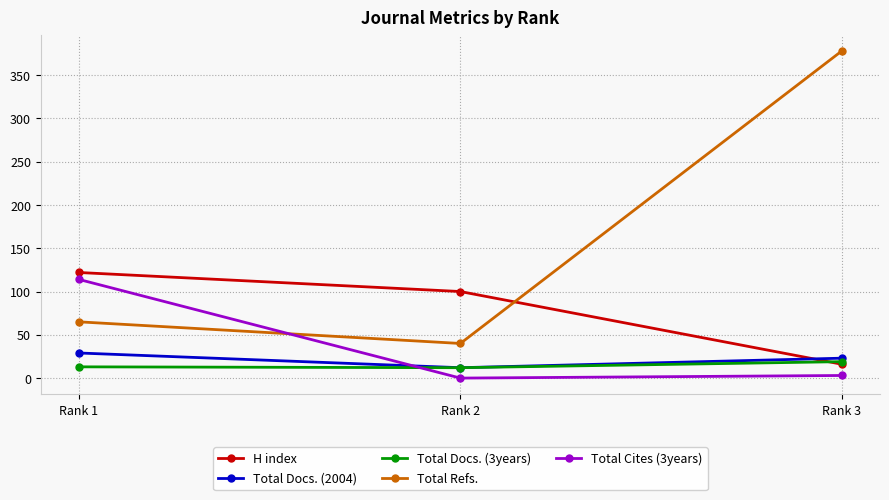

At which label is Total Refs. closest to 209?

Rank 1